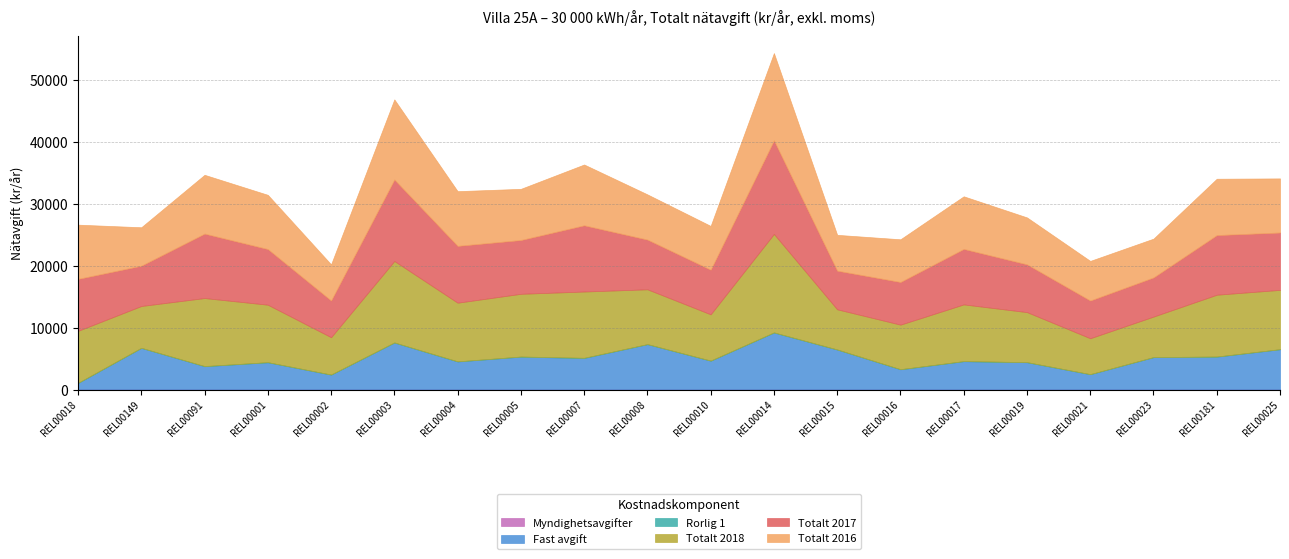

What is the difference between the highest and lowest values at REL00014?

15888.2